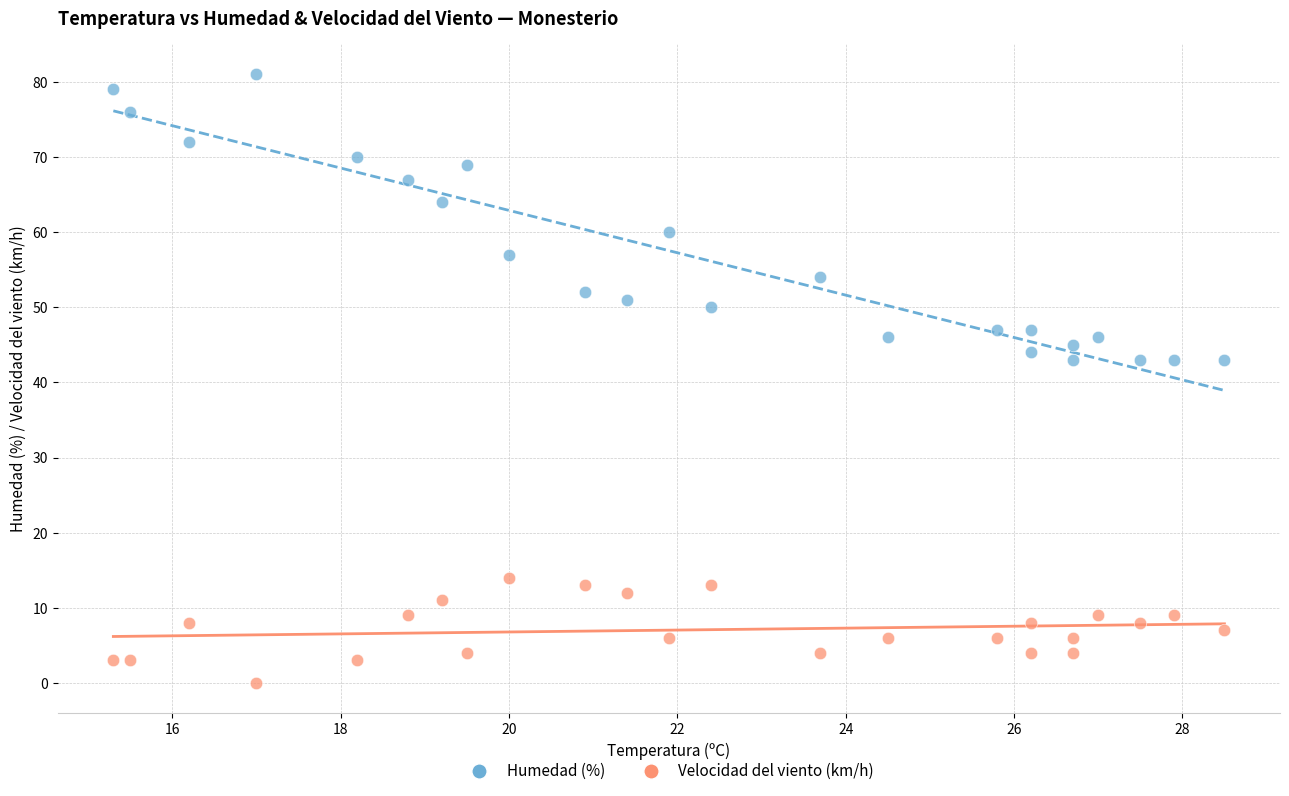

Which series reaches the minimum Y coordinate?

Velocidad del viento (km/h)